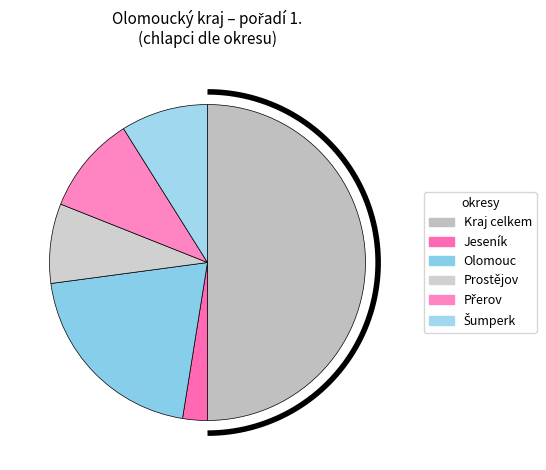

What percentage is the Přerov slice, to the nearest percent?

10%